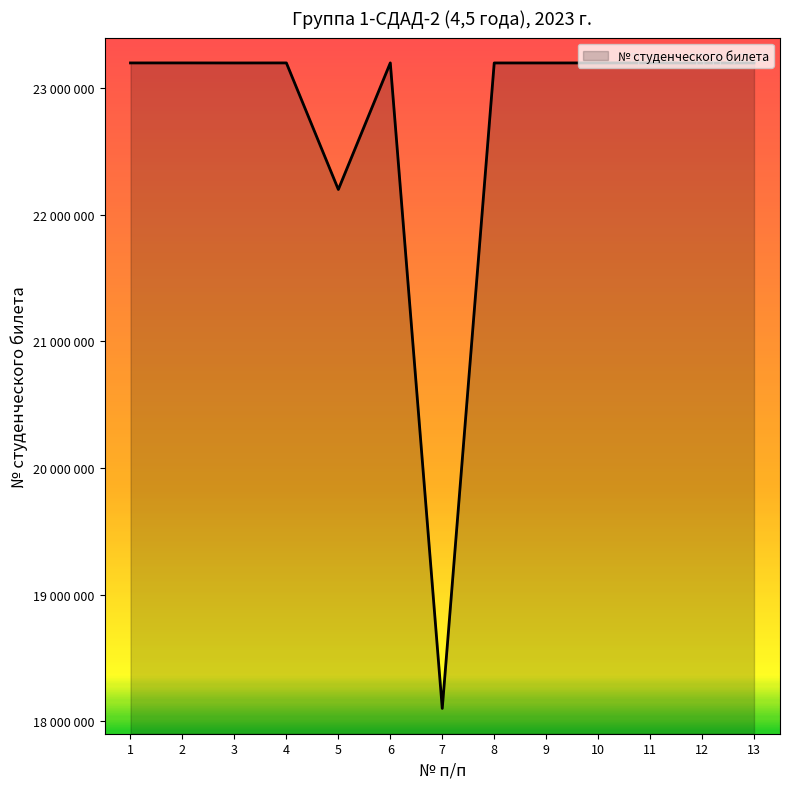

Rank the categories by value from highest to lowest.

6, 11, 4, 2, 13, 10, 1, 8, 9, 3, 12, 5, 7